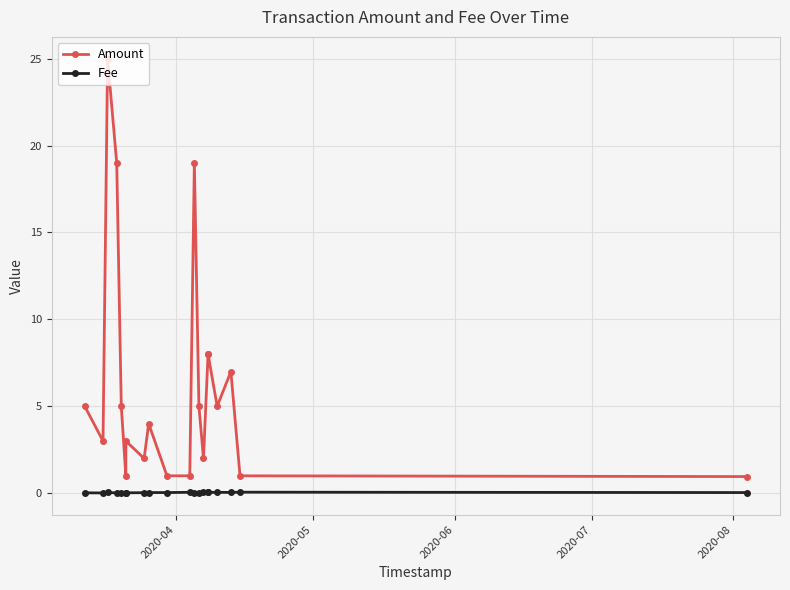

Reading left to right, extract all data points from this chart.

Amount: 5.0	3.0	25.0	19.0	5.0	1.0	3.0	2.0	4.0	1.0	1.0	19.0	5.0	2.0	8.0	8.0	5.0	7.0	1.0	1.0
Fee: 0.0	0.0	0.0	0.0	0.0	0.0	0.0	0.0	0.0	0.0	0.1	0.0	0.0	0.1	0.1	0.0	0.1	0.0	0.1	0.0